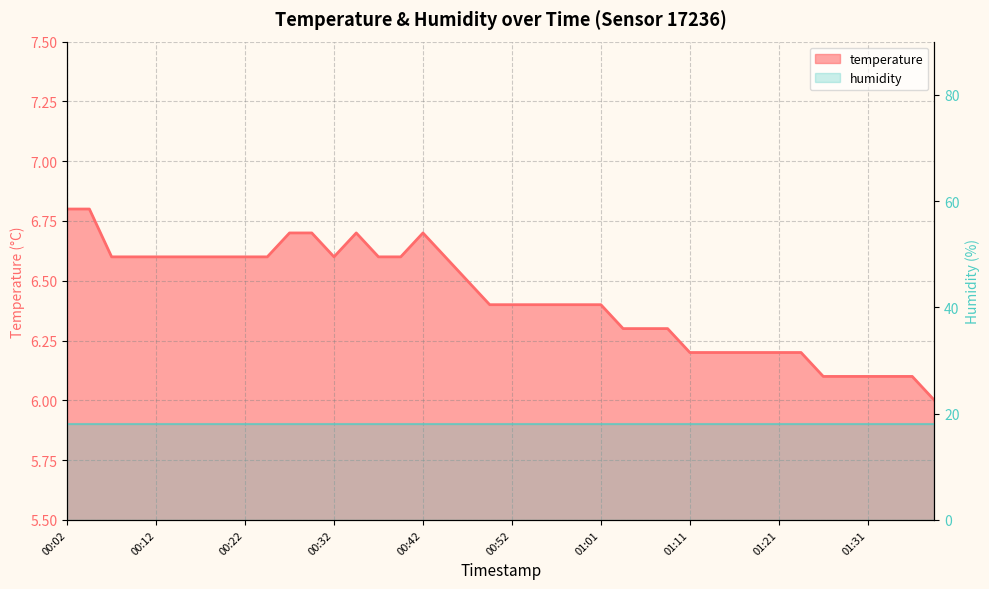

What is the value of the 7th point from the left?

6.6